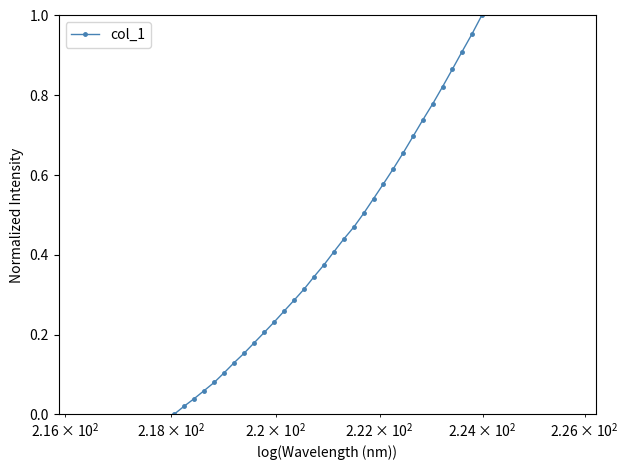

How many lines are shown in the chart?

1